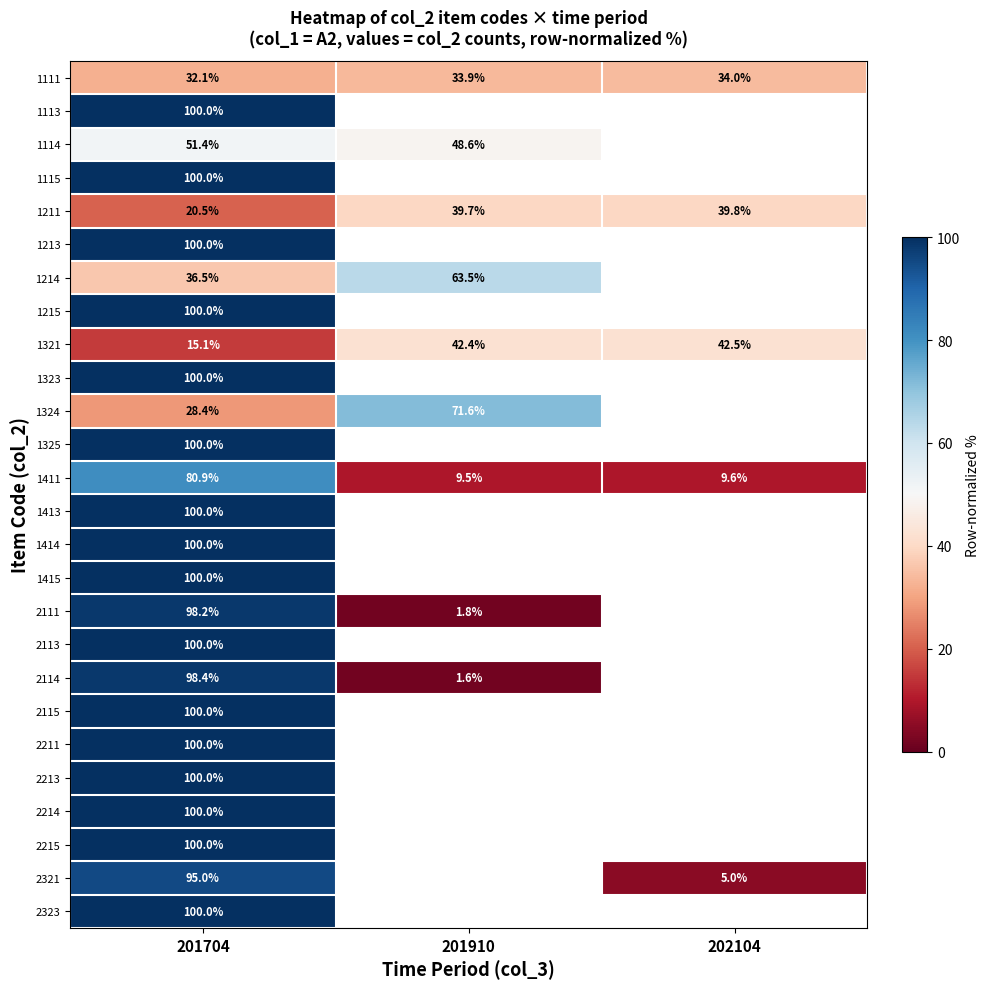

Which category has the highest value in the 1321 series?

202104